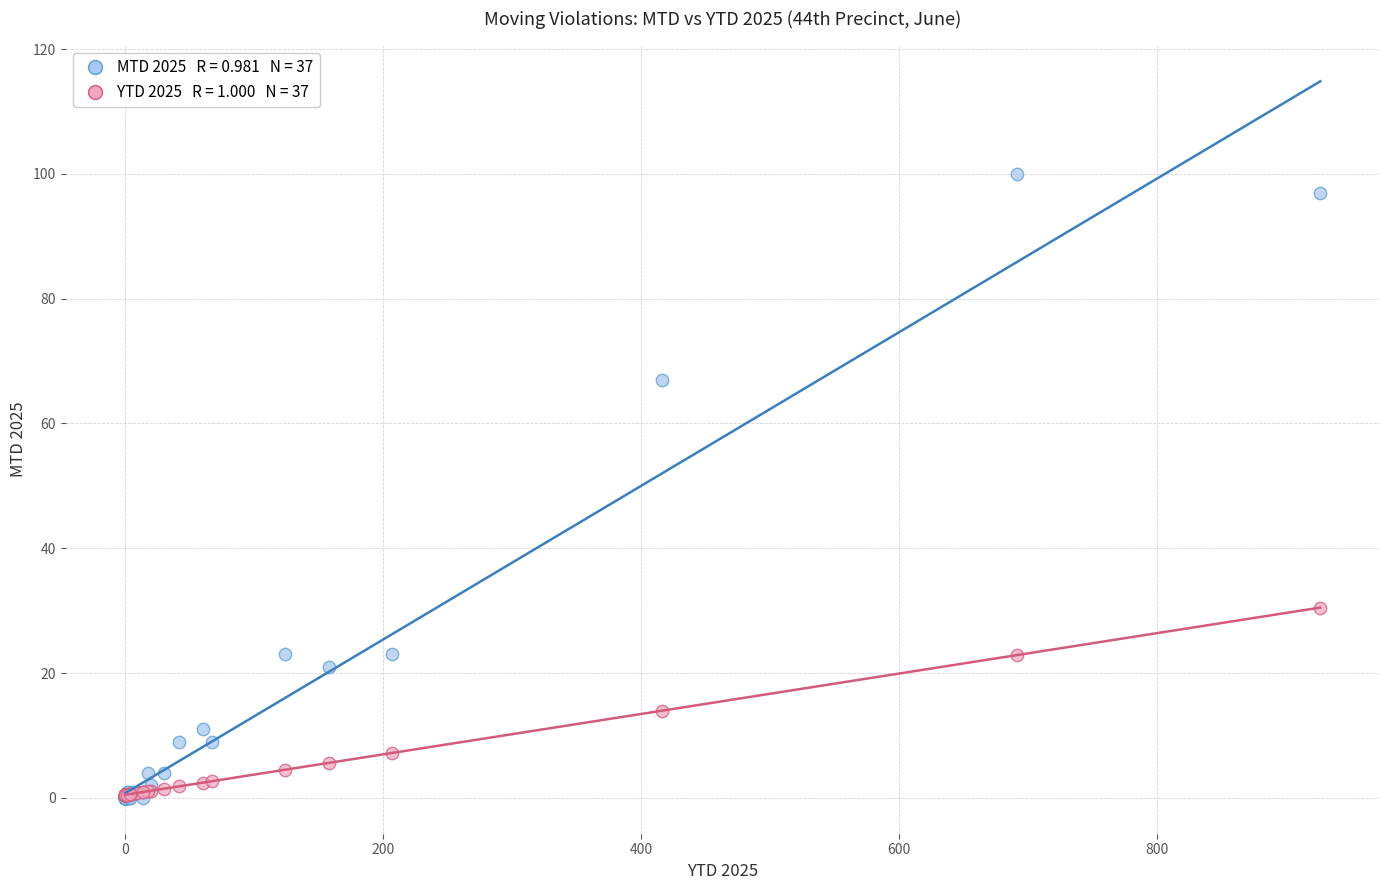

Across all series, what Y value is closest to 50?

67.0